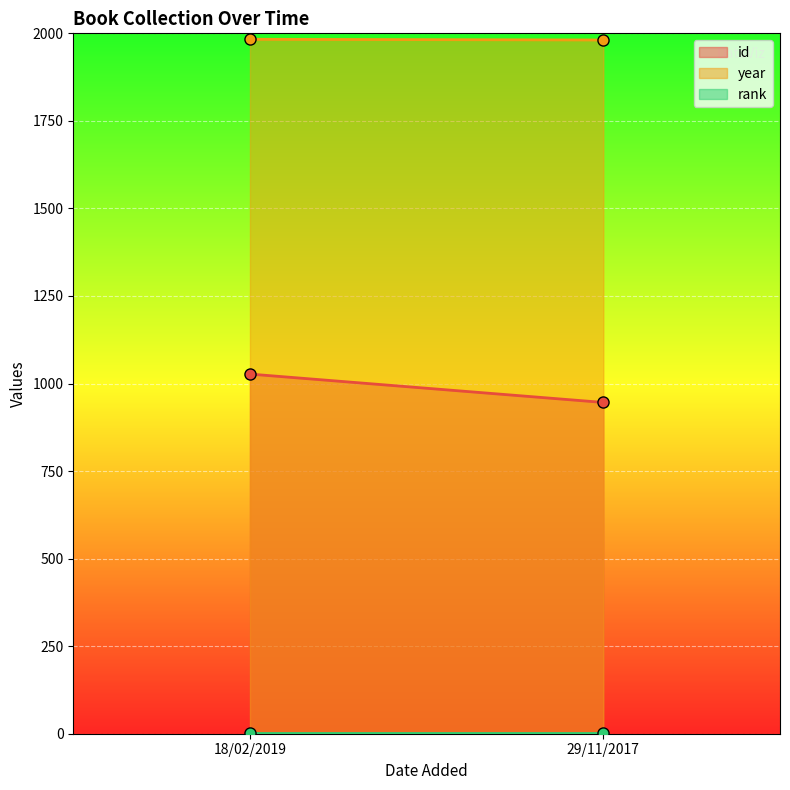

How many lines are shown in the chart?

3